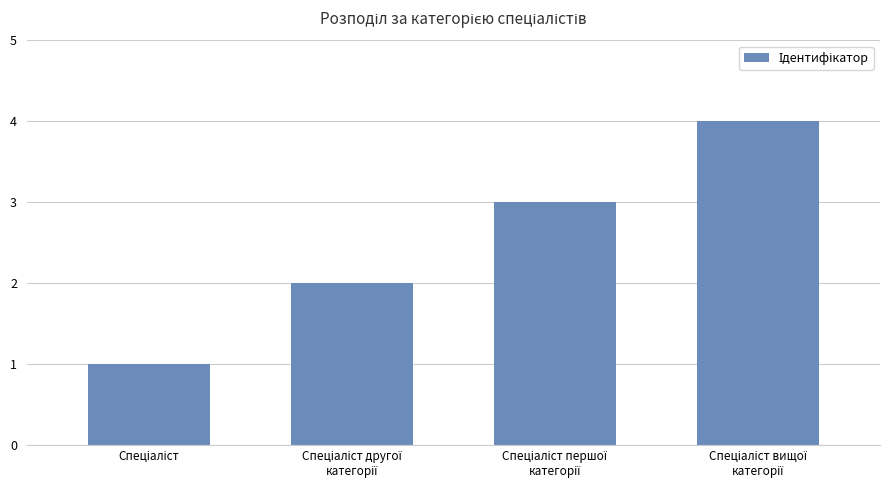

What is the sum of all values?

10